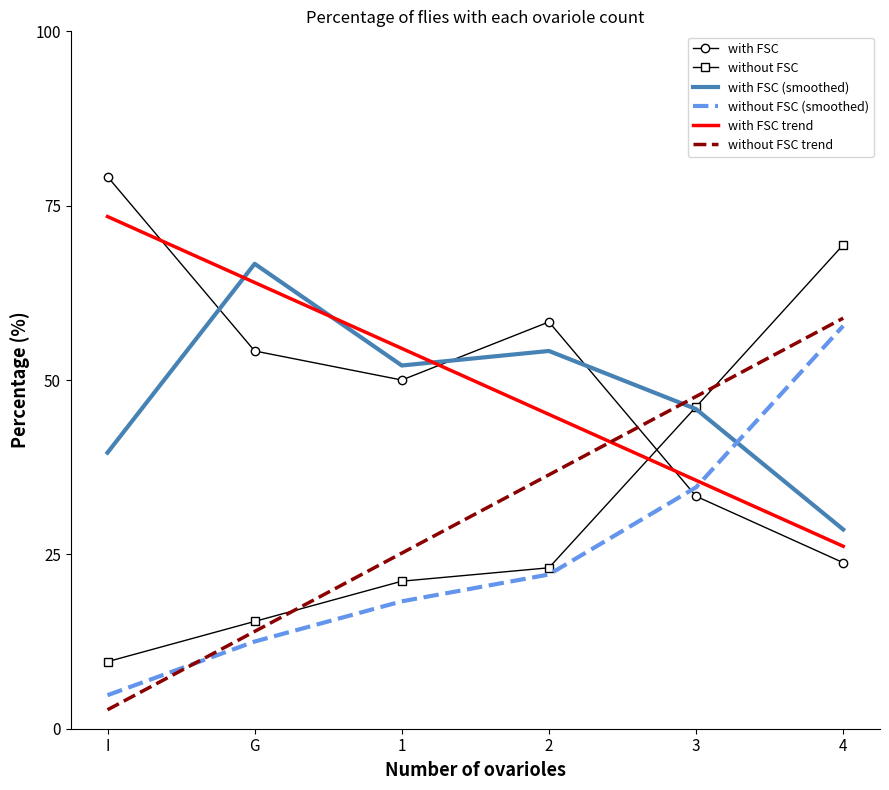

At which category does the chart reach its peak across all series?

I